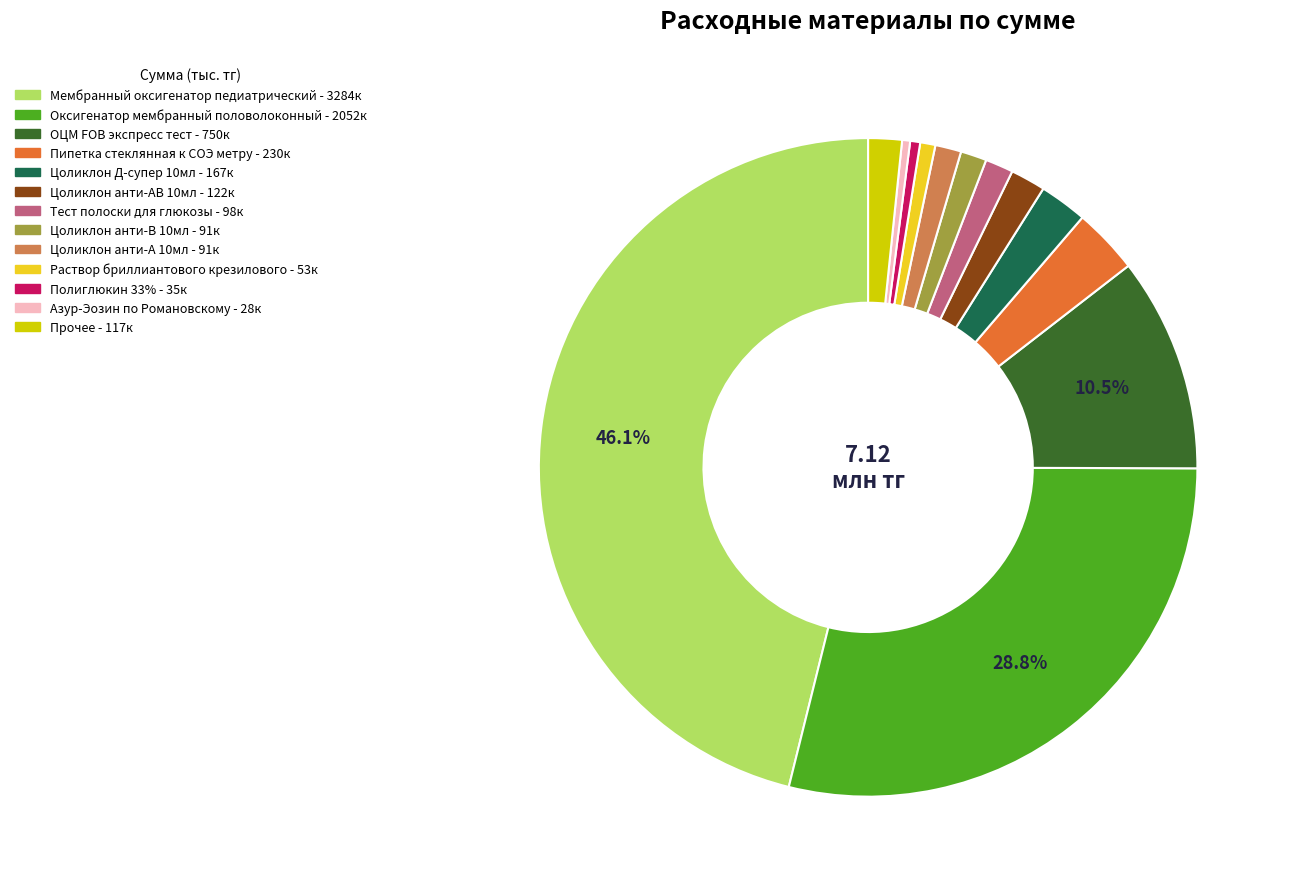

Is there any slice that represents more than half of the pie?

No